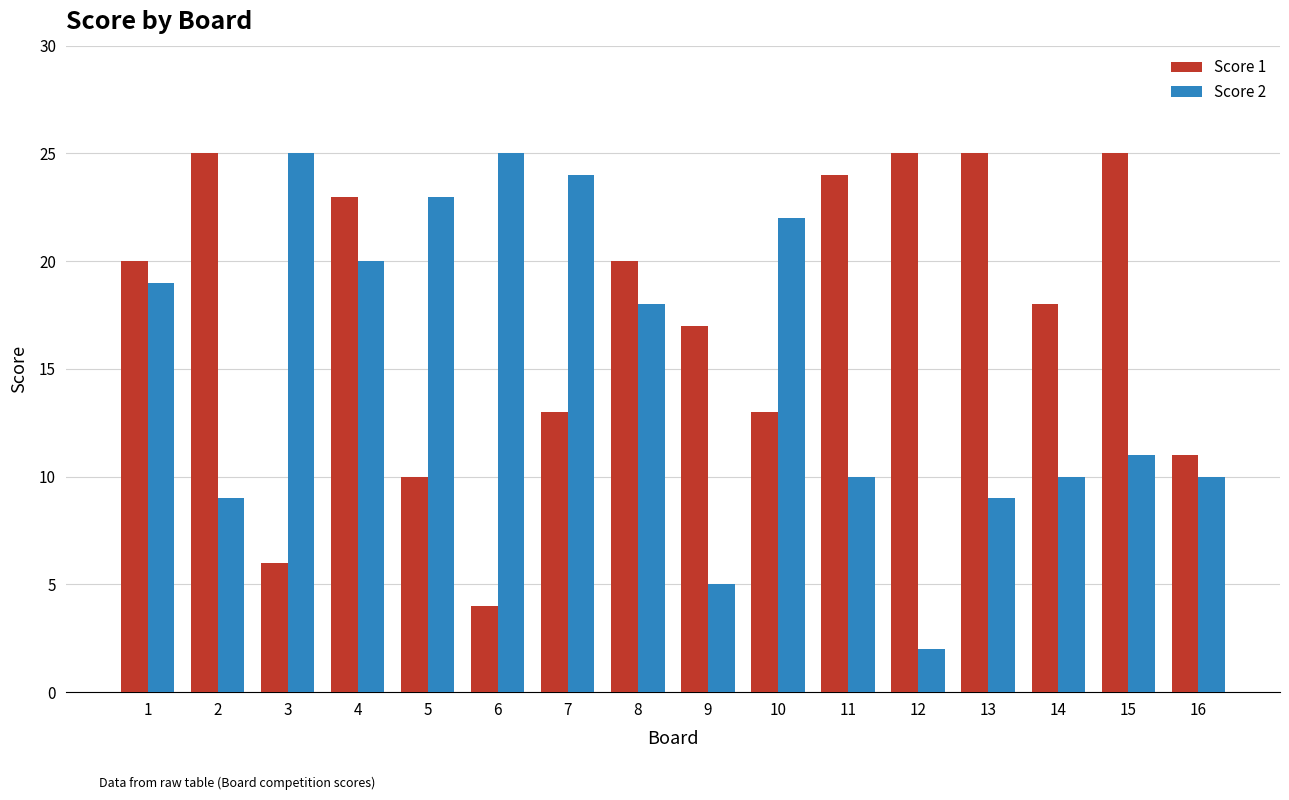

What is the total value across all series at 13?

34